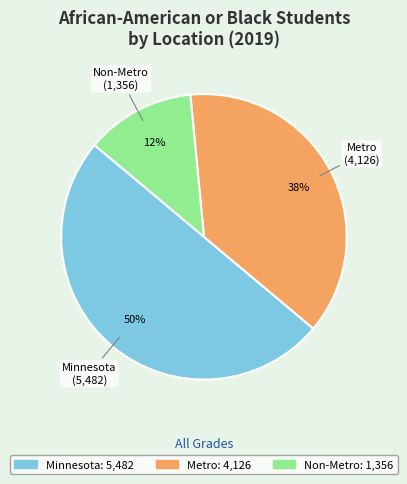

Which has a higher value, Non-Metro or Minnesota?

Minnesota